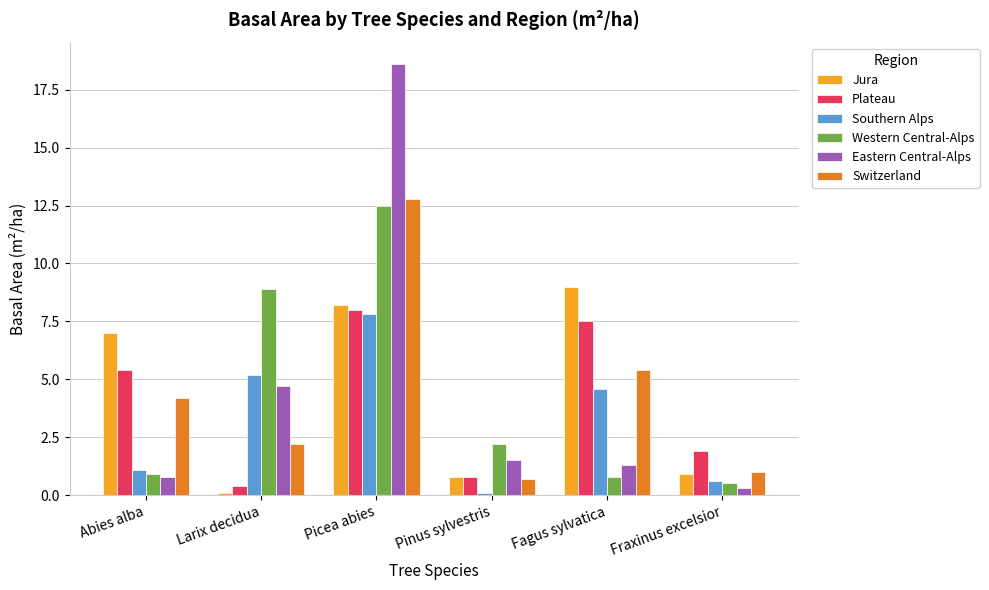

Reading left to right, what are all the values shown in this chart?

Jura: 7.0	0.1	8.2	0.8	9.0	0.9
Plateau: 5.4	0.4	8.0	0.8	7.5	1.9
Southern Alps: 1.1	5.2	7.8	0.1	4.6	0.6
Western Central-Alps: 0.9	8.9	12.5	2.2	0.8	0.5
Eastern Central-Alps: 0.8	4.7	18.6	1.5	1.3	0.3
Switzerland: 4.2	2.2	12.8	0.7	5.4	1.0